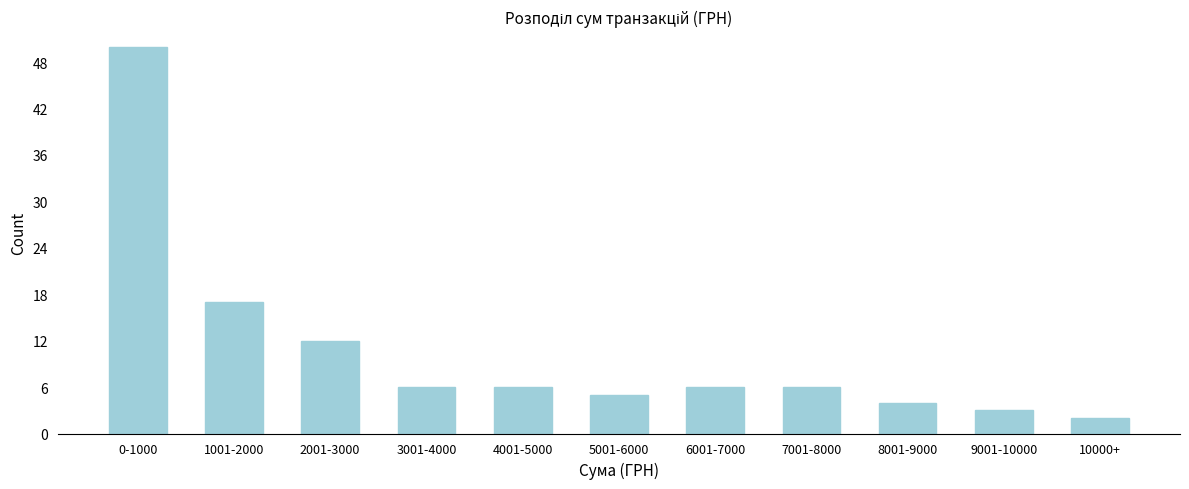

Reading left to right, extract all data points from this chart.

0-1000=50	1001-2000=17	2001-3000=12	3001-4000=6	4001-5000=6	5001-6000=5	6001-7000=6	7001-8000=6	8001-9000=4	9001-10000=3	10000+=2